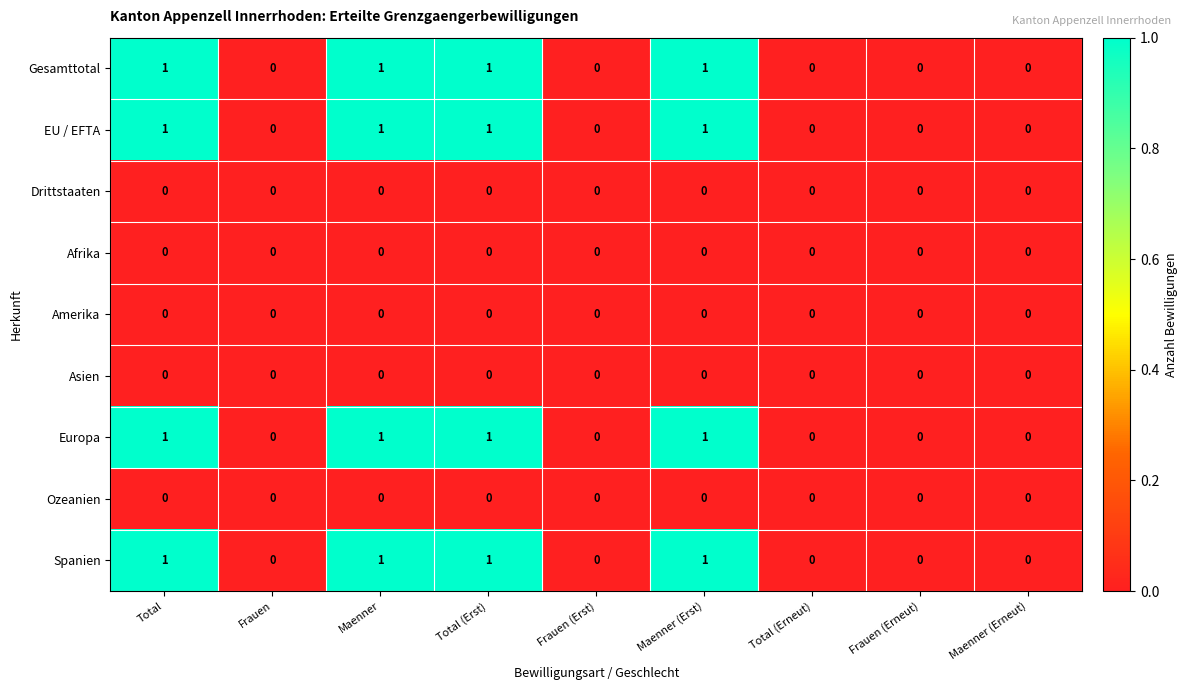

What is the sum of all Europa values?

4